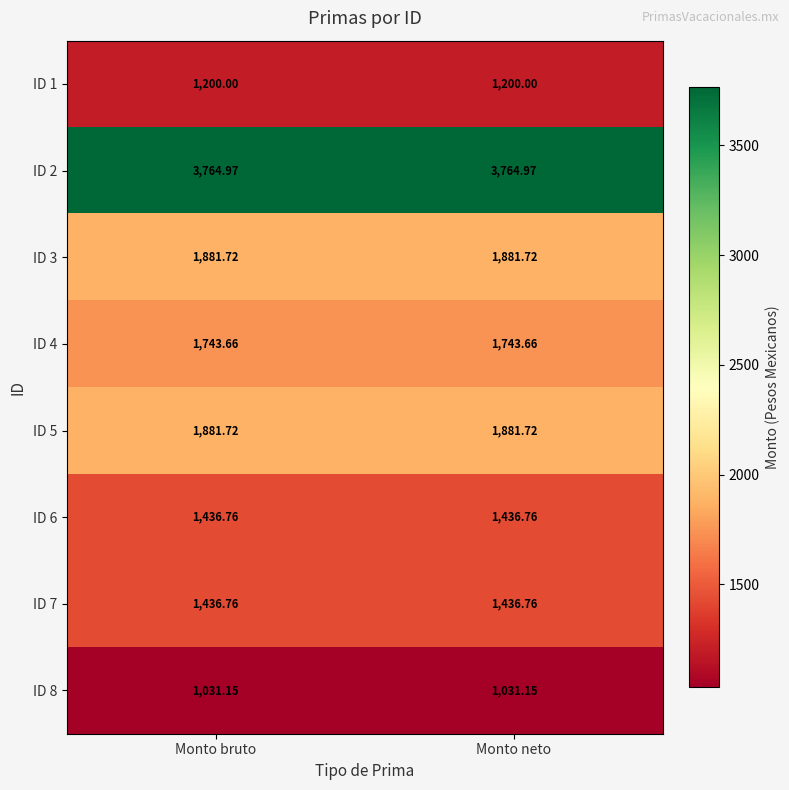

Is the value of ID 7 at Monto neto greater than the value of ID 4 at Monto bruto?

No